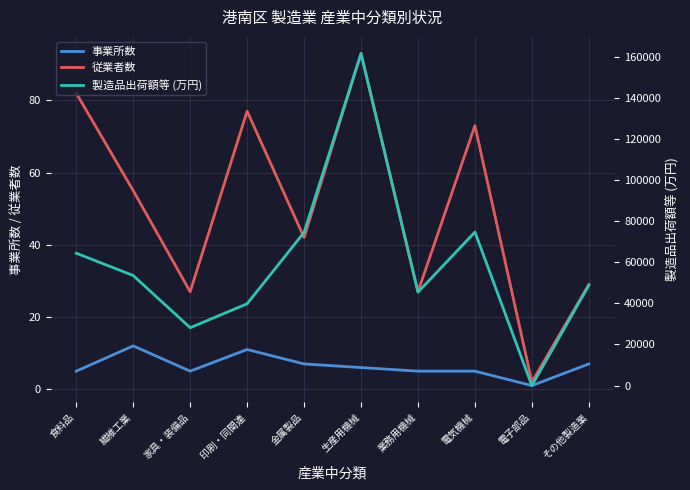

At which category does 製造品出荷額等 (万円) reach its first local valley?

家具・装備品